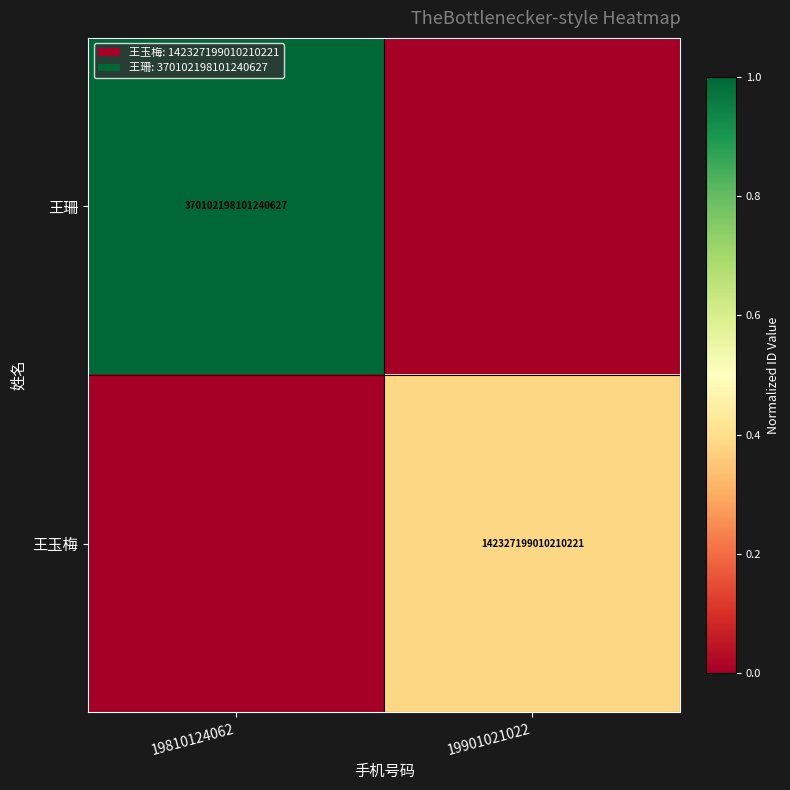

What is the total value across all series at 19810124062?

1.0